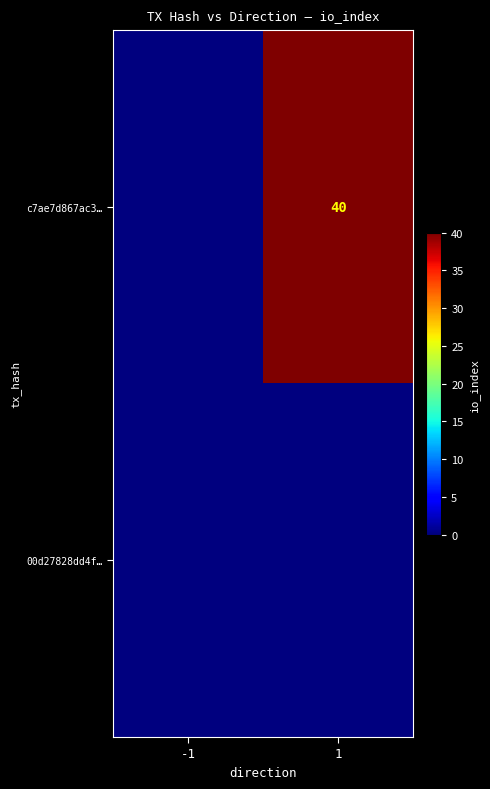

Is it true that c7ae7d867ac3… equals 40 at 1?

True